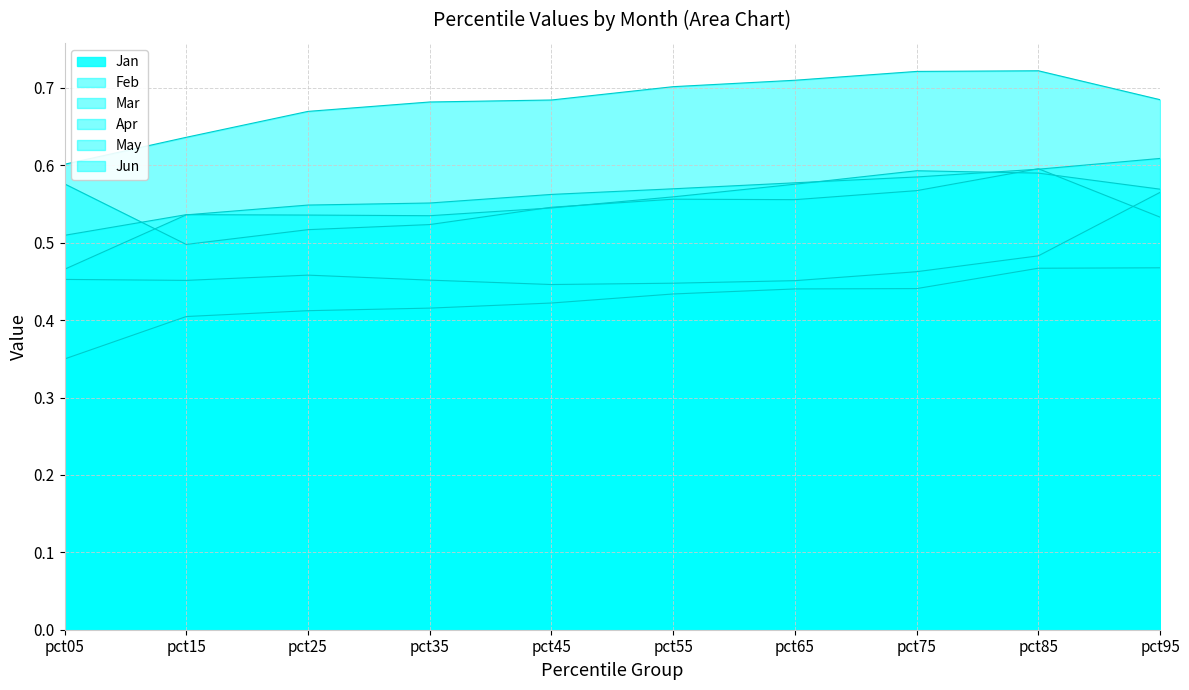

Where is Mar nearest to the value 0?

pct05